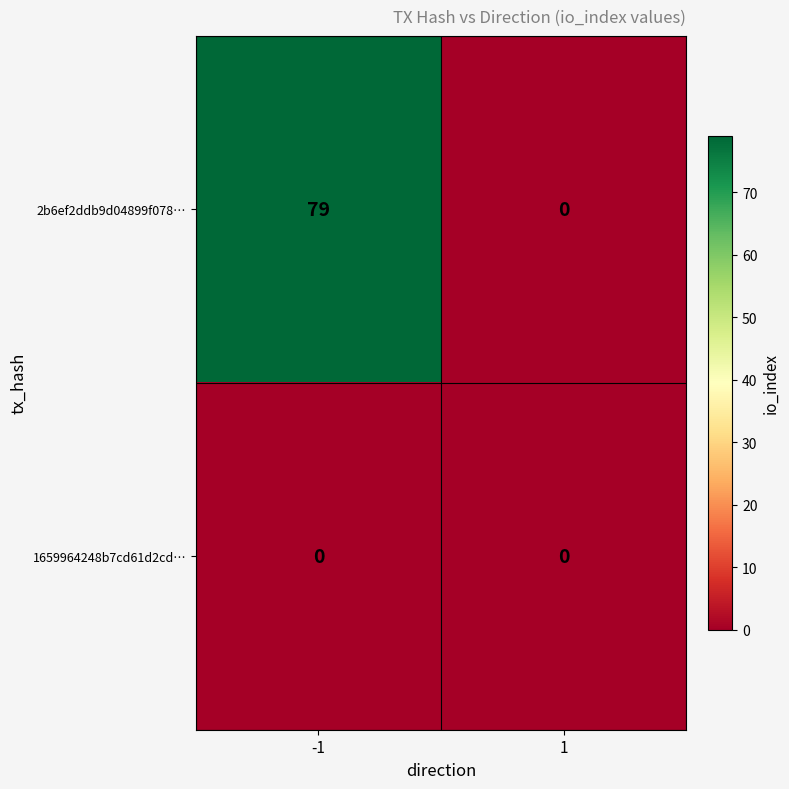

How many series are shown in this chart?

2